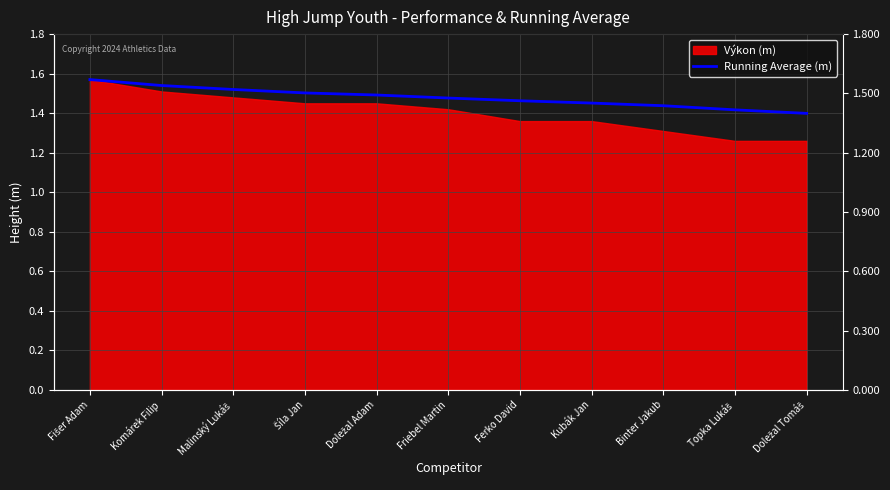

What is the average value?

1.5